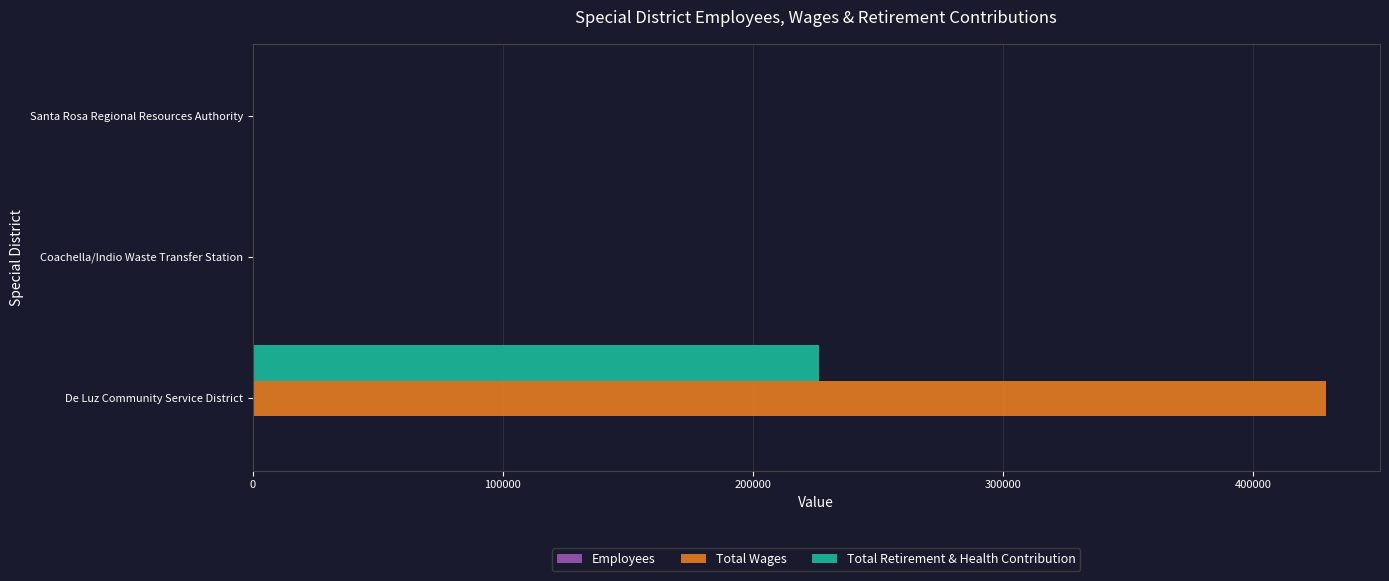

How many distinct data groups are displayed?

3